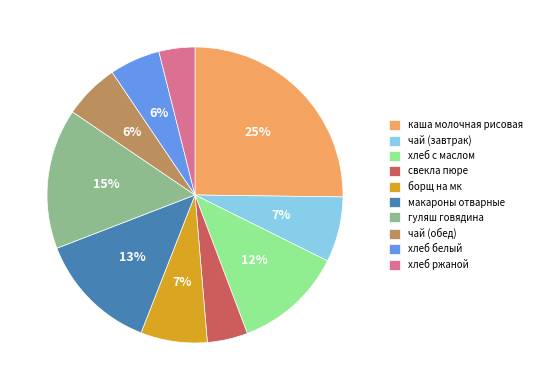

Is there any slice that represents more than half of the pie?

No